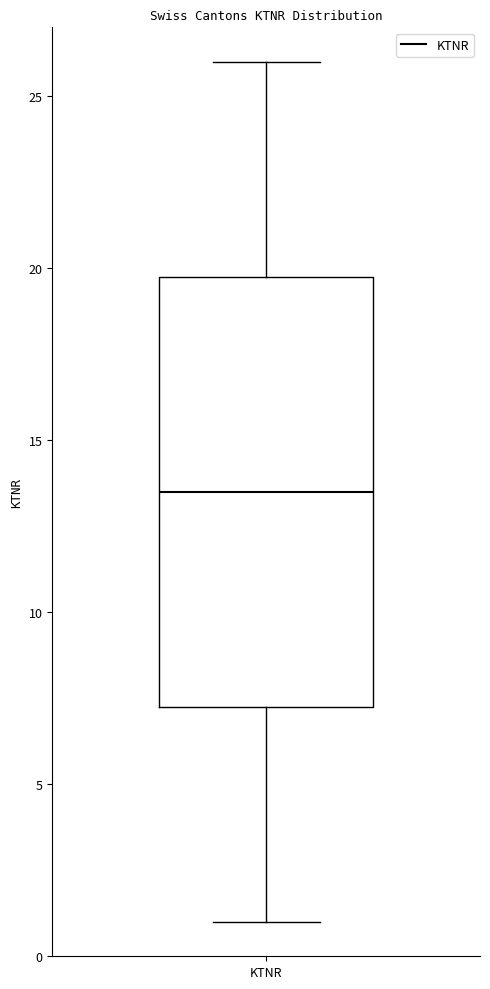

Read this box plot against the y-axis: the position of the median line, the range covered by the box, and the ends of both whiskers. The values are not printed on the chart, so give them approximately, as read against the axis.

median 13.5, box 7.5 to 20.0, whiskers 1.0 to 26.0